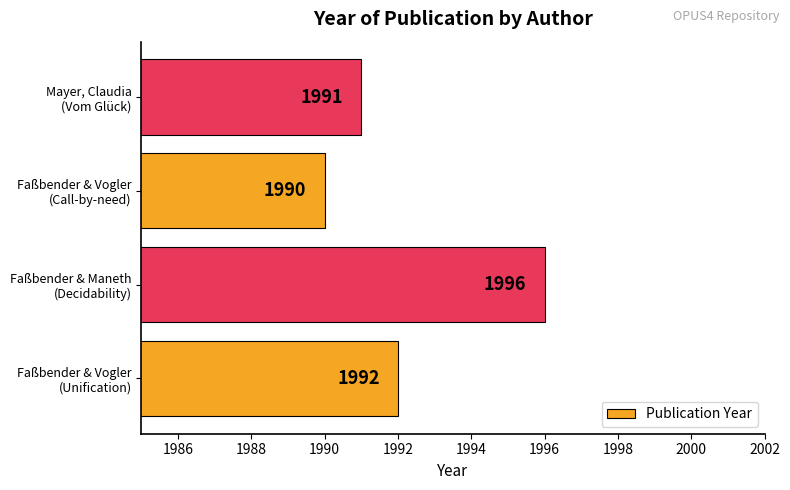

What is the smallest value displayed?

1990